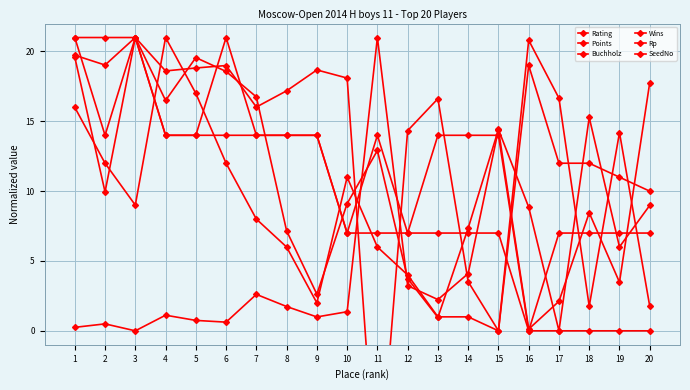

Count the number of categories in the chart.

20